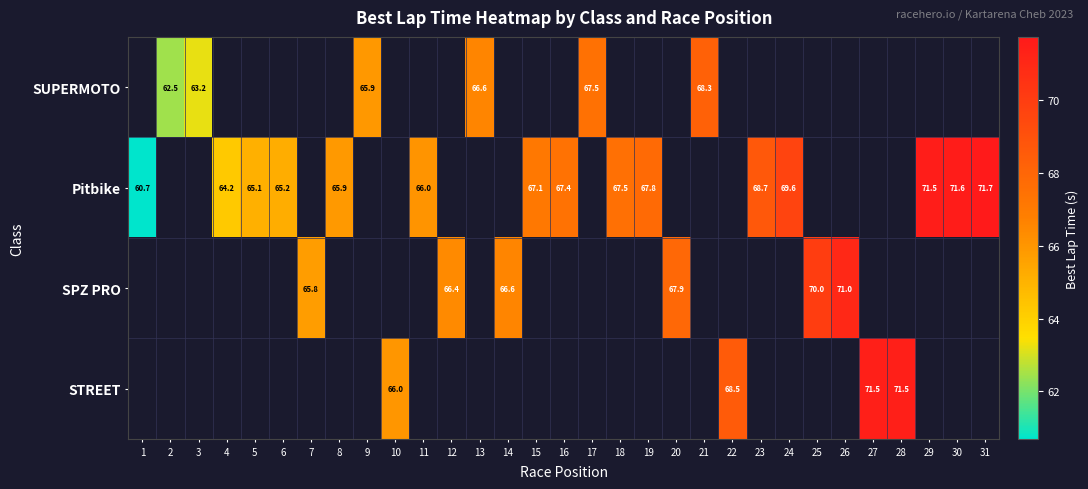

Count the number of categories in the chart.

31